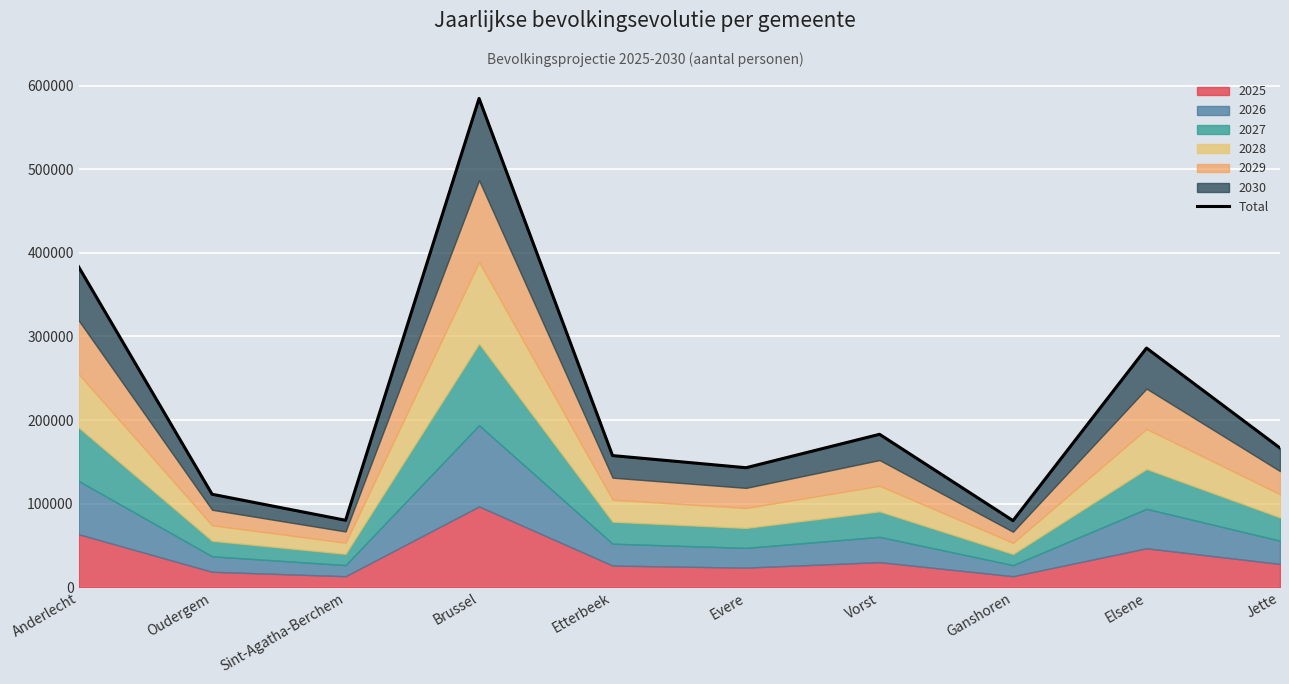

Which label corresponds to the smallest value in the chart?

Ganshoren